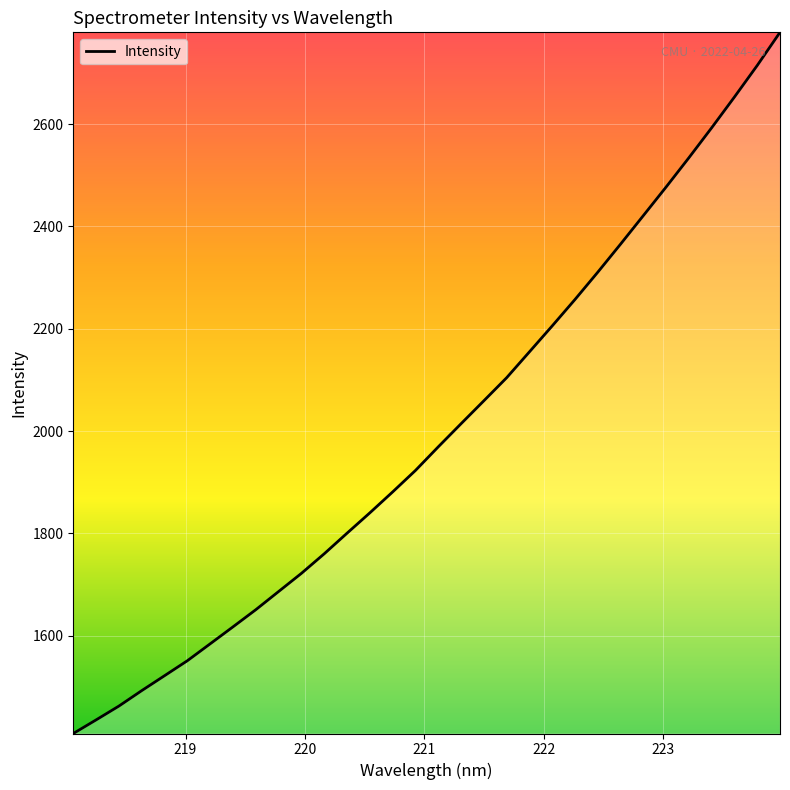

Count the number of values greater than 1969.

16